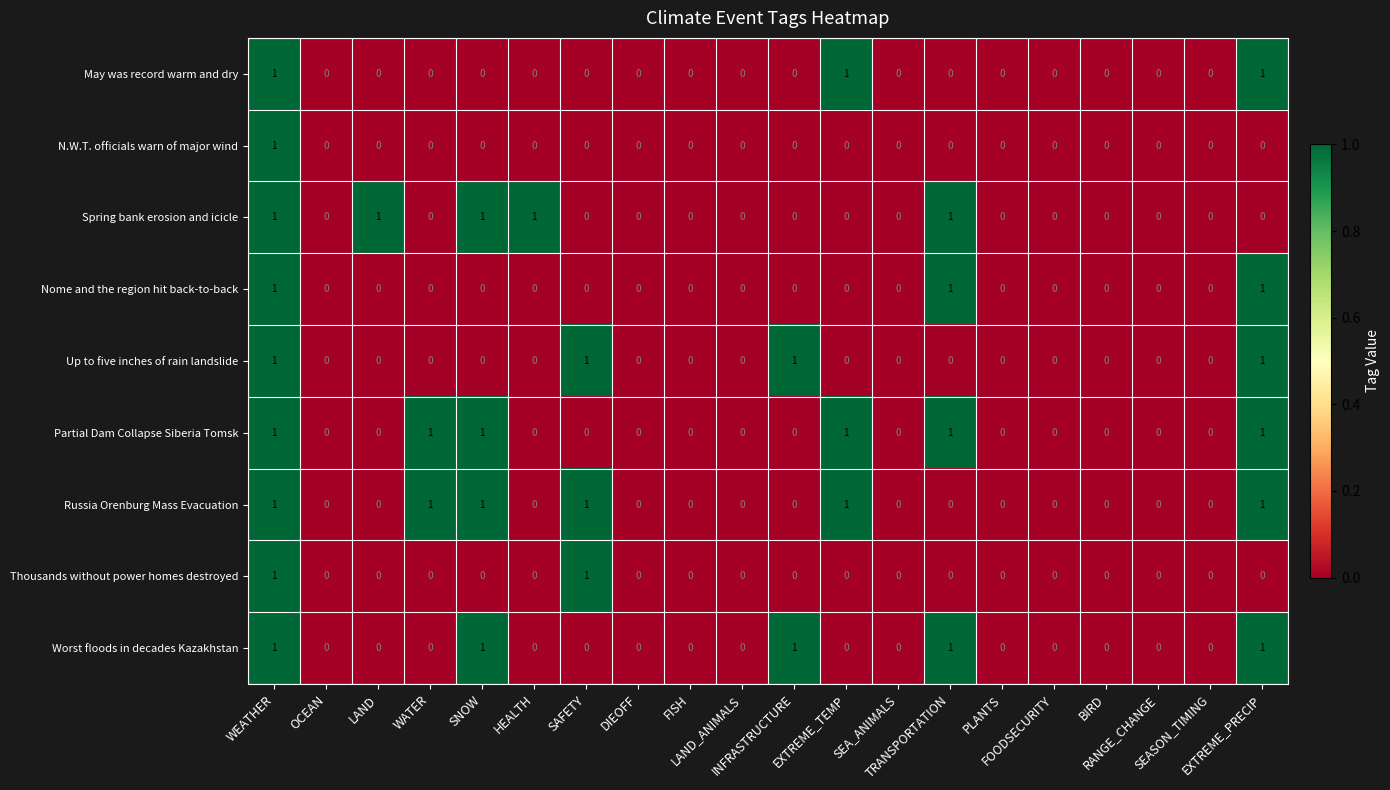

How many Worst floods in decades Kazakhstan values are between 0 and 1?

20